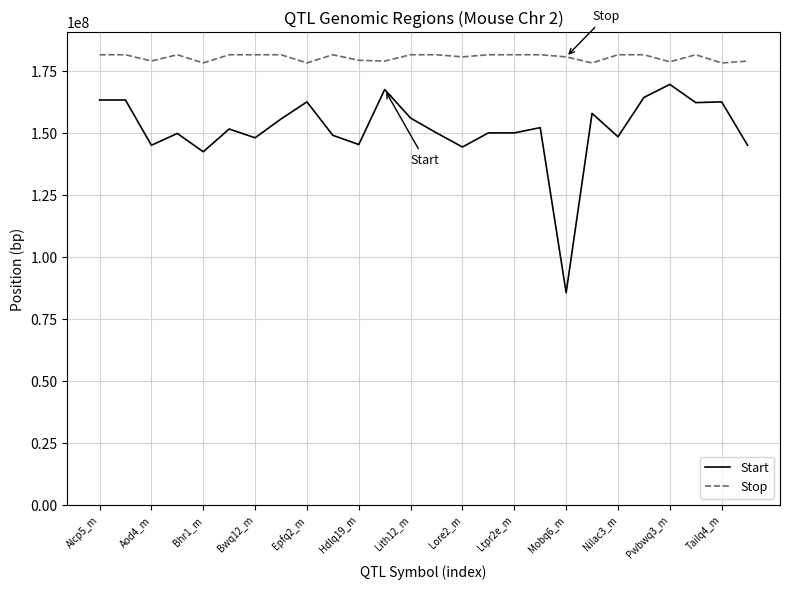

Which series has the widest spread of values?

Start